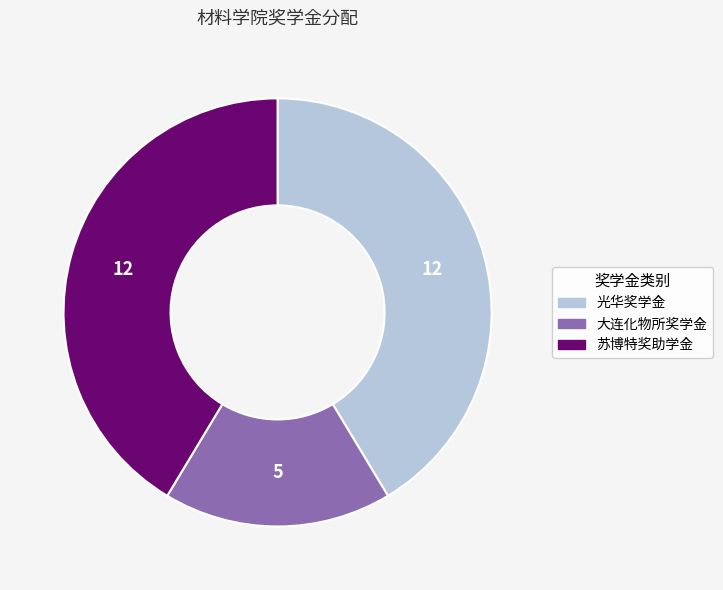

How many segments does this pie chart have?

3